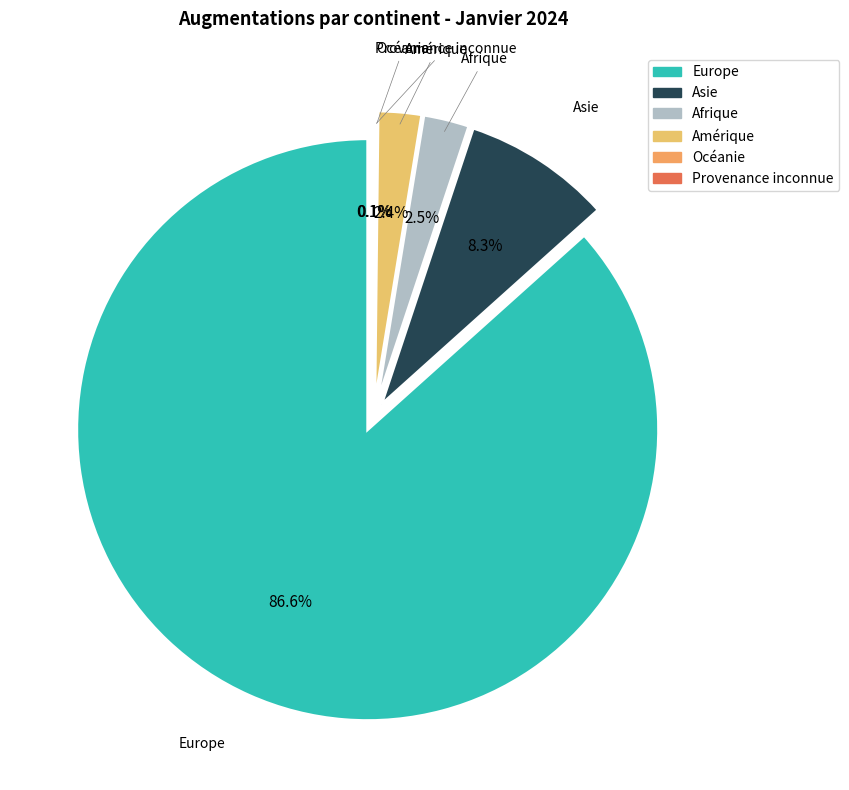

Count the number of slices in the pie.

6